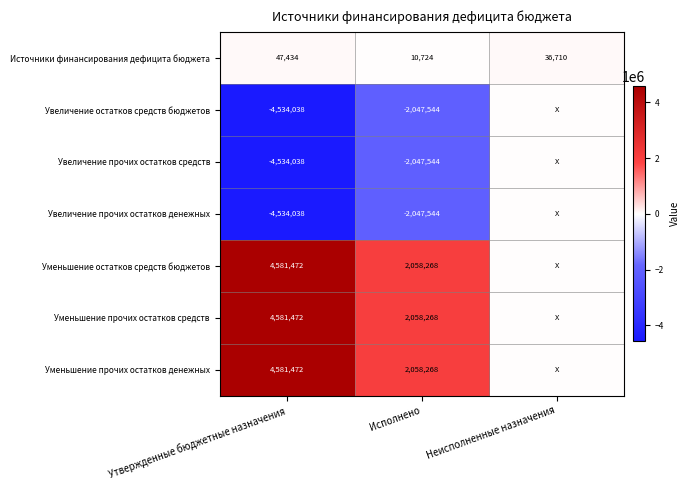

What is the spread (max minus min) of values at Исполнено?

4105812